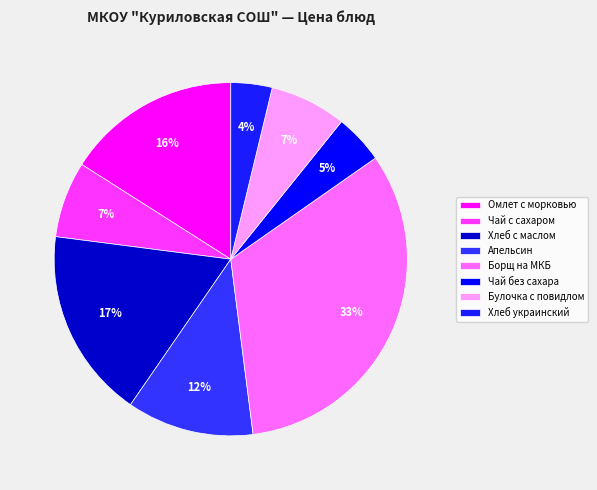

What percentage is NOT represented by Хлеб украинский?

96.2%